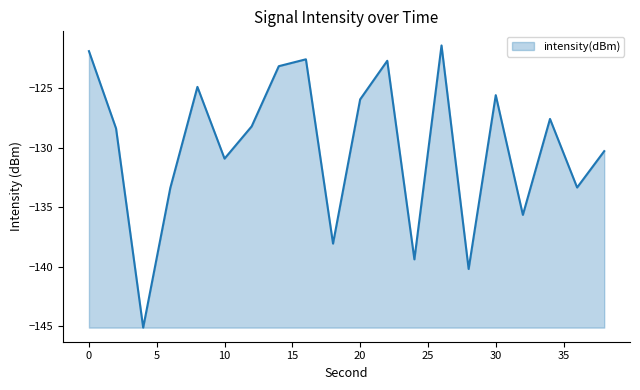

What is the minimum value shown in the chart?

-145.1